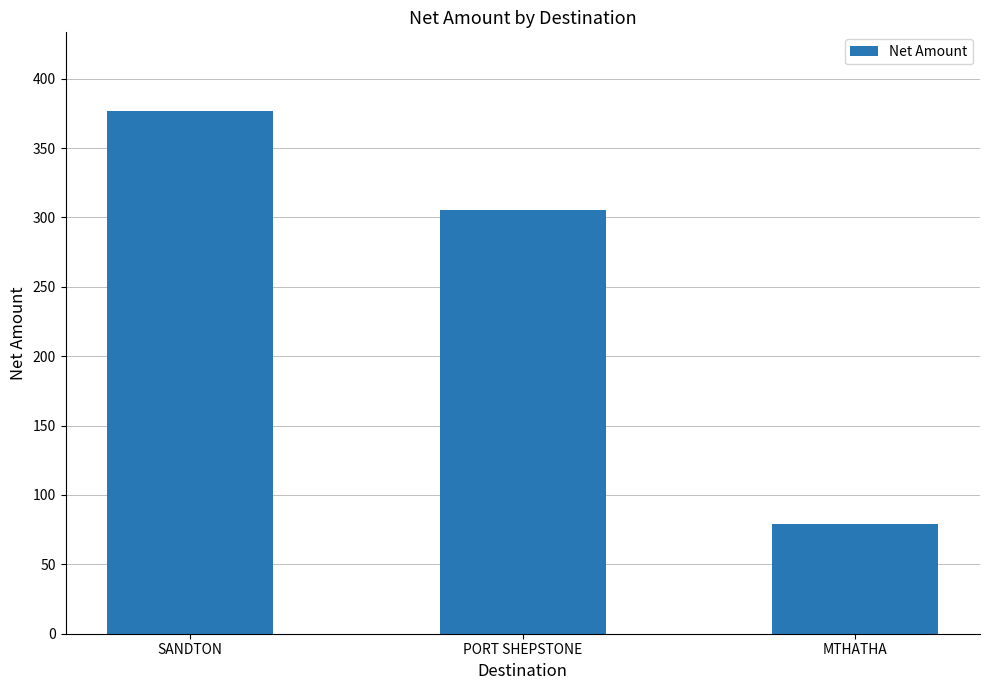

The chart shows a value of 19.4 at MTHATHA. True or false?

False